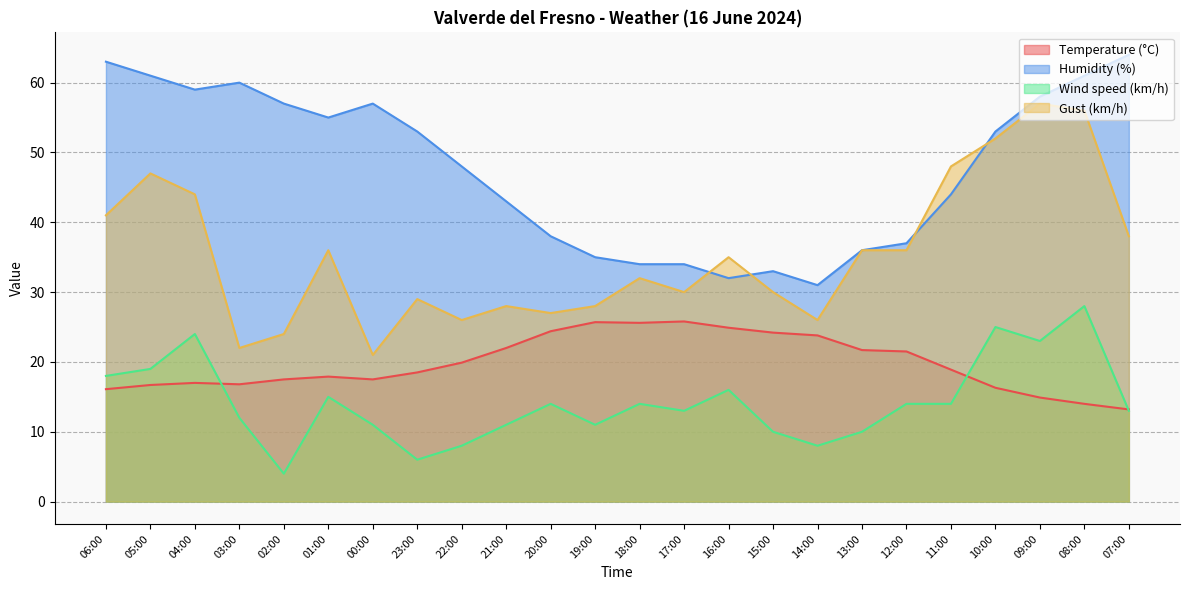

What are all the series names shown in the legend?

Temperature (°C), Humidity (%), Wind speed (km/h), Gust (km/h)